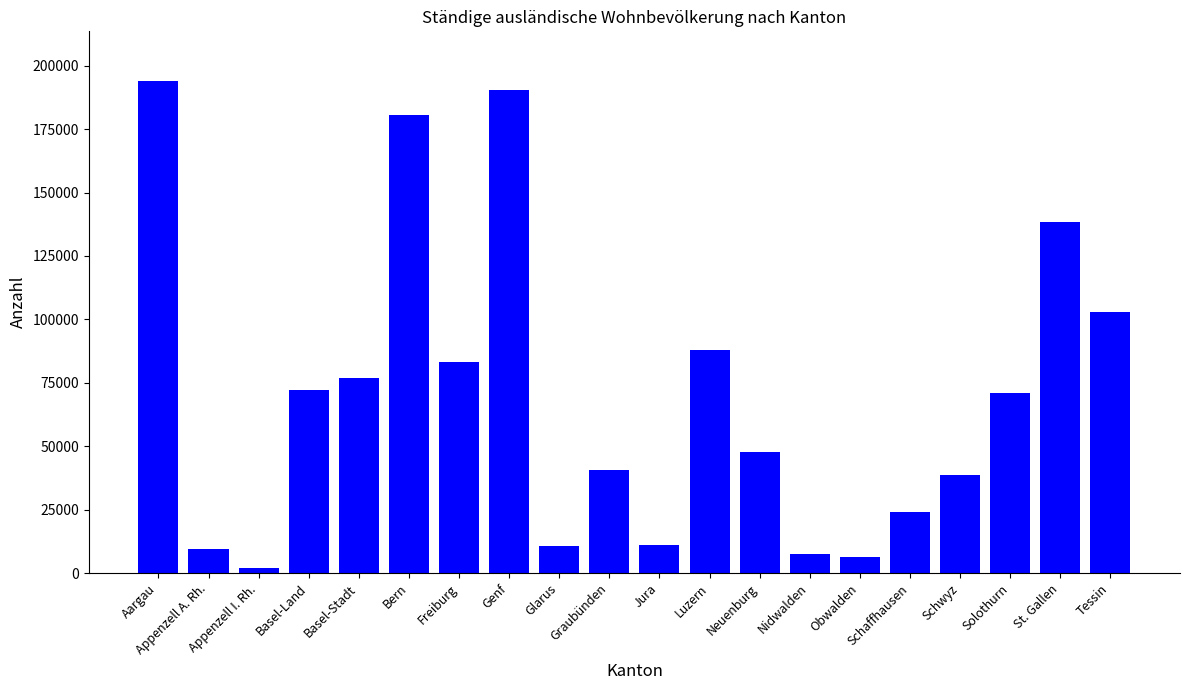

What is the label of the 8th bar from the left?

Genf